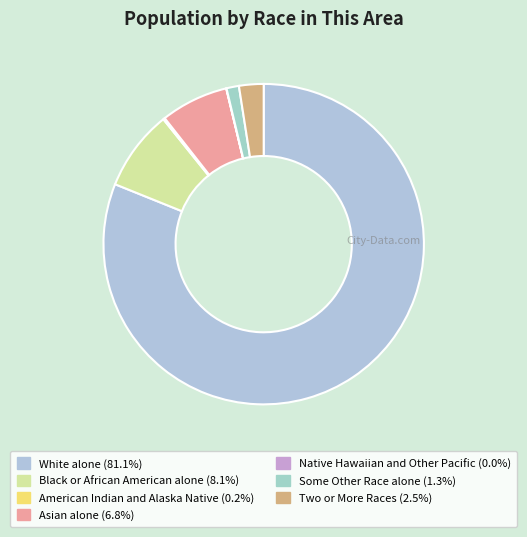

What is the ratio of the value at Some Other Race alone to the value at American Indian and Alaska Native?

7.4